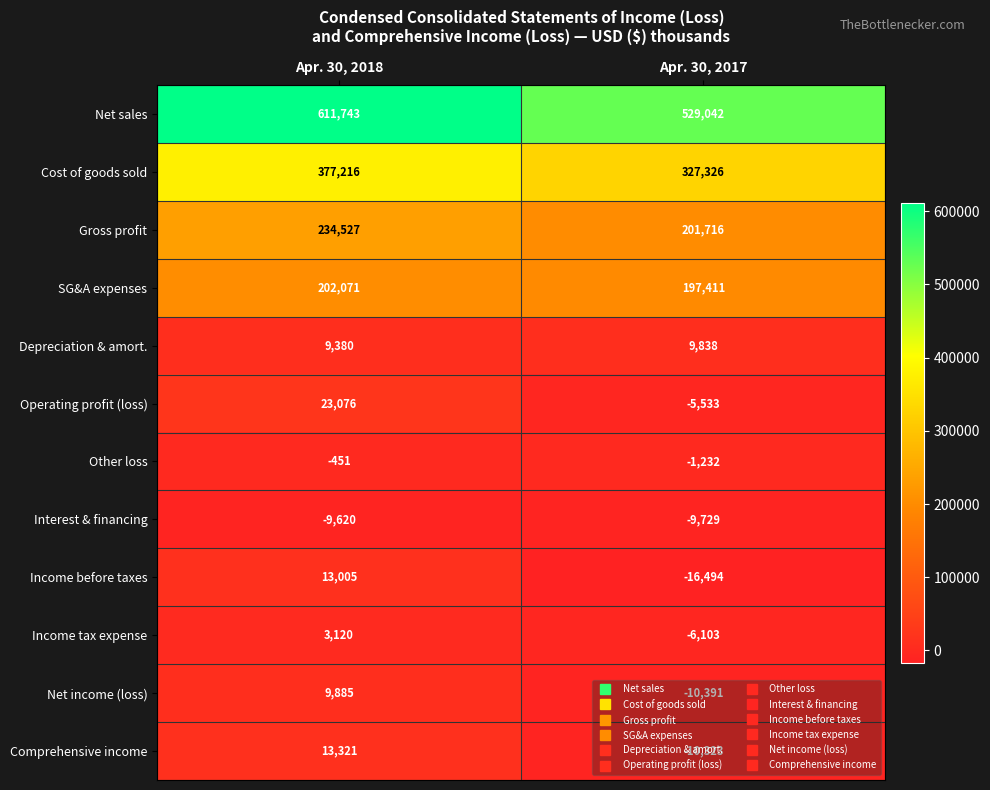

What is the difference between the maximum and minimum values in the Operating profit (loss) series?

28609